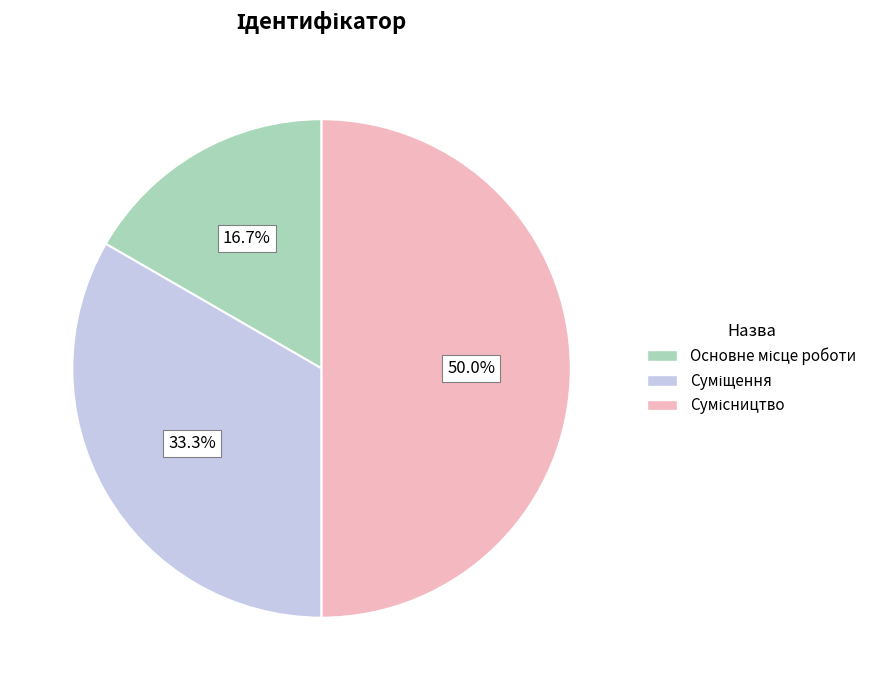

How many slices are in this pie chart?

3